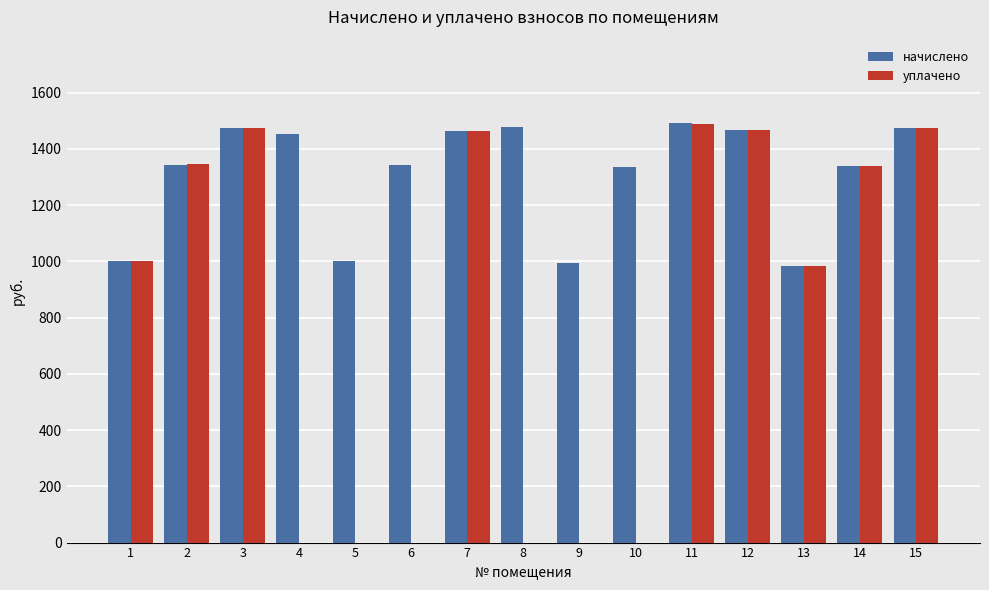

How many series are shown in this chart?

2